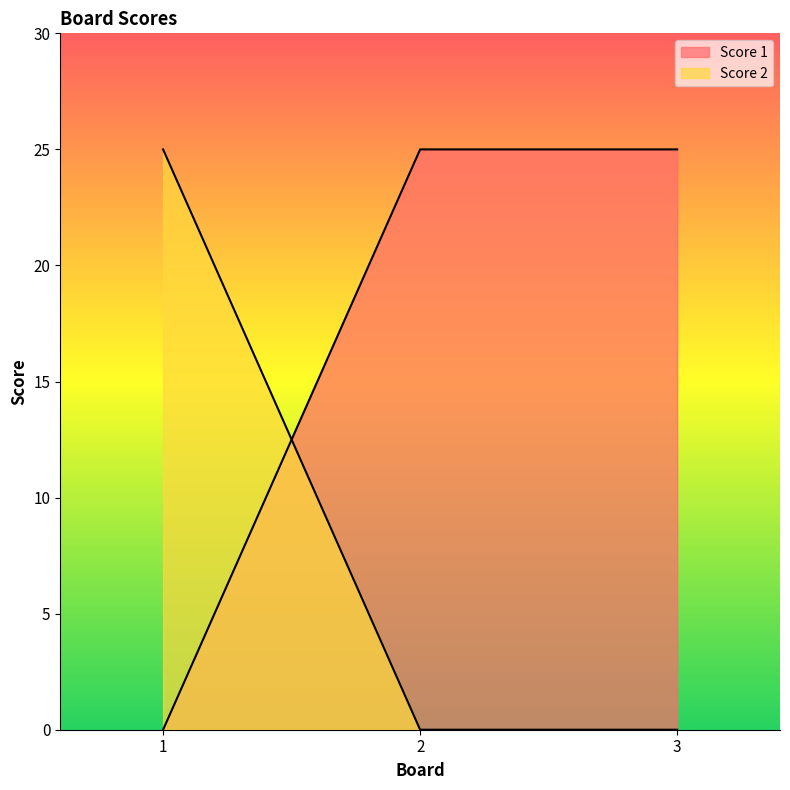

What is the difference between the maximum and second lowest values in the Score 2 series?

25